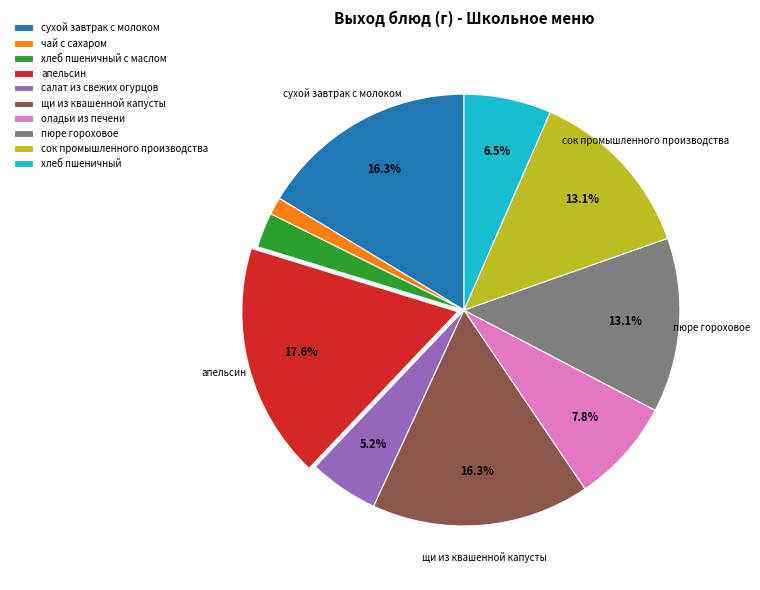

What is the smallest slice in the pie chart?

чай с сахаром